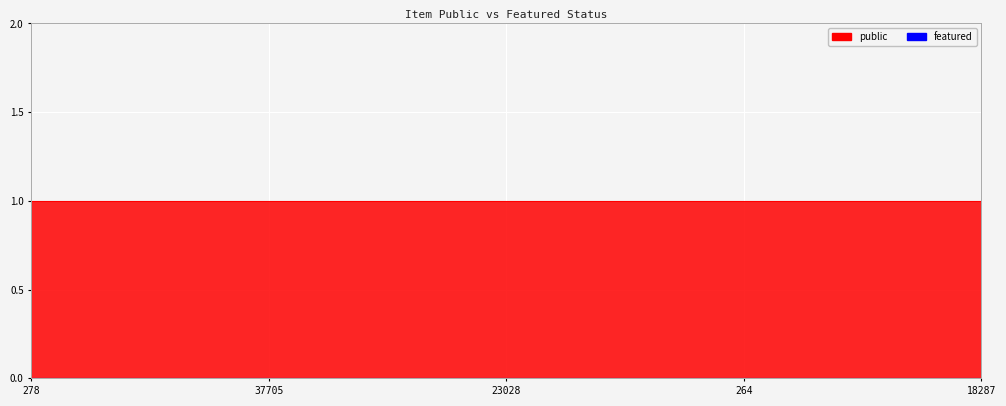

Rank the series by their average value, from highest to lowest.

public, featured